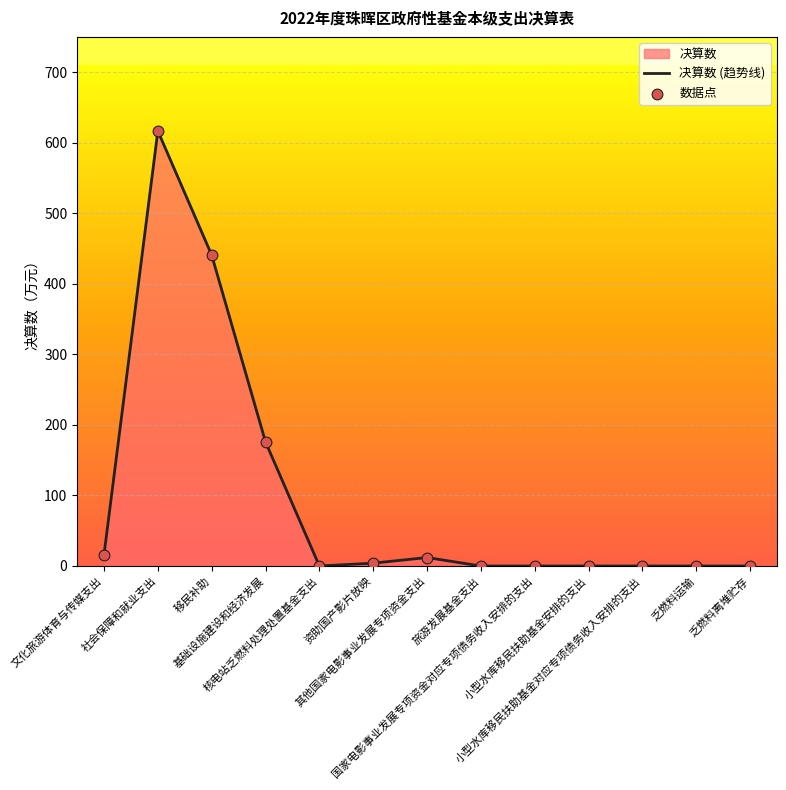

What is the difference between the maximum and minimum values?

617